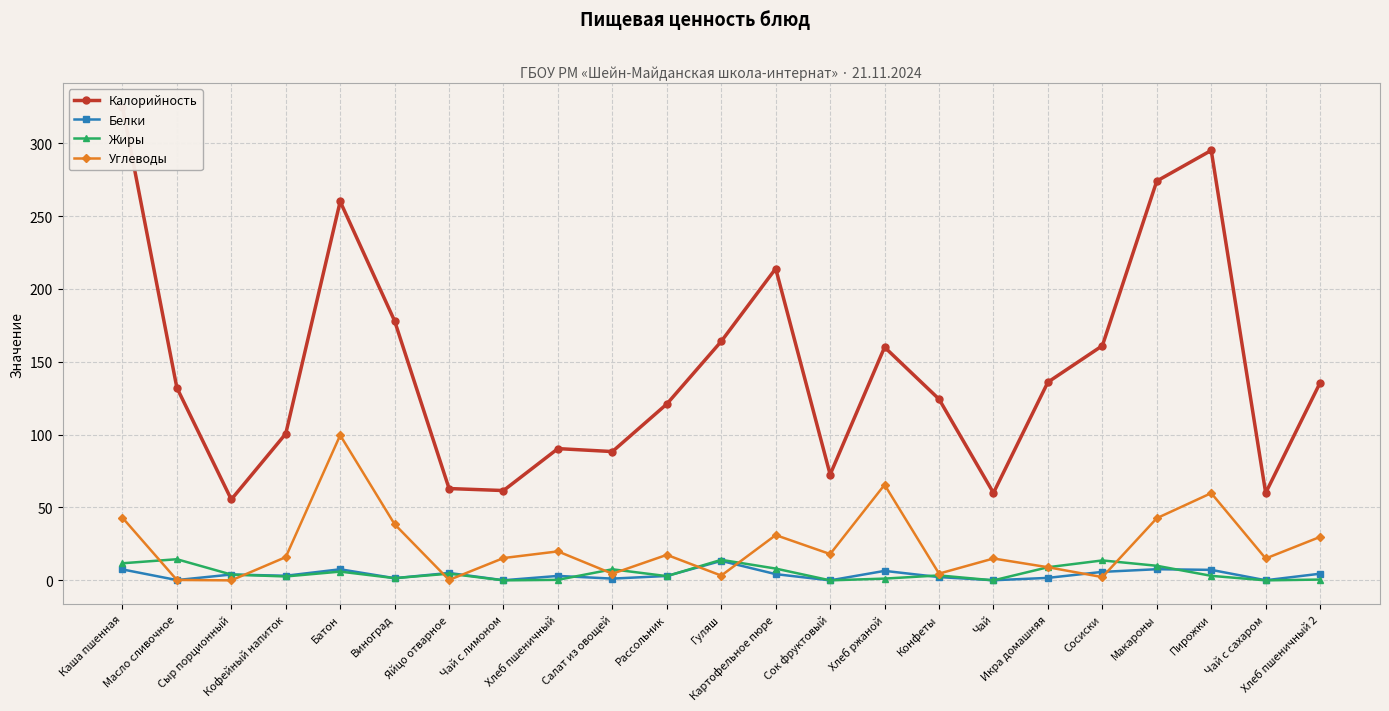

How many distinct data groups are displayed?

4